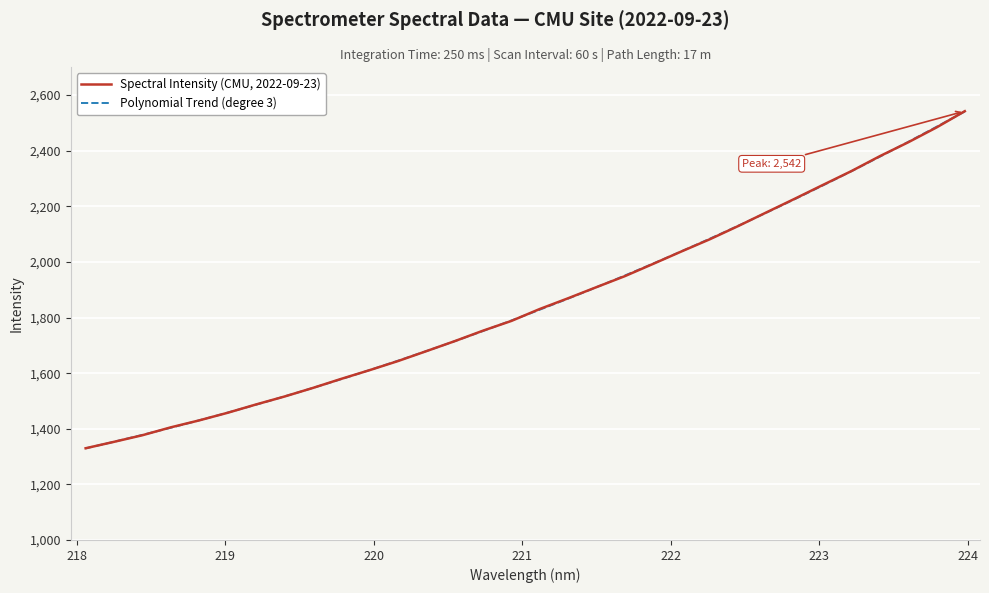

How many lines are shown in the chart?

1